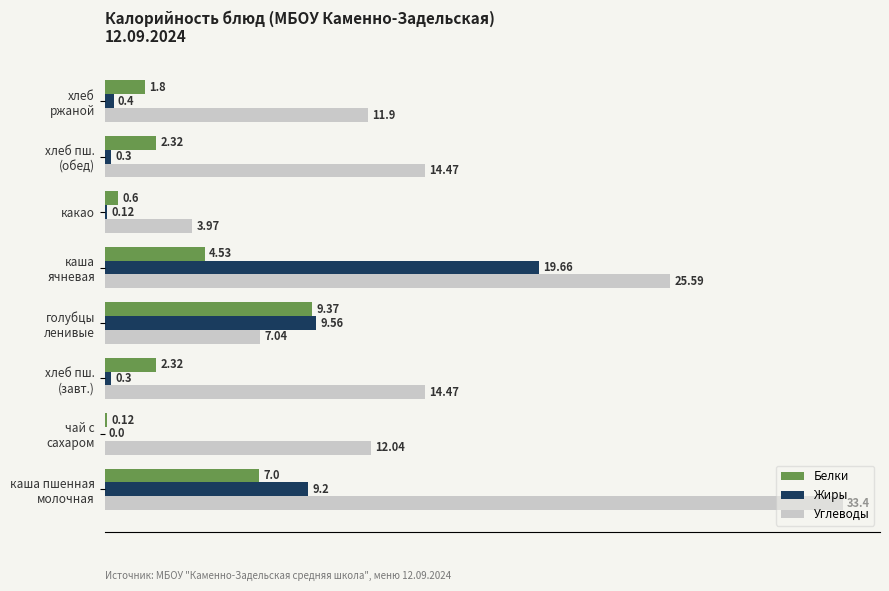

What is the sum of all Жиры values?

39.5